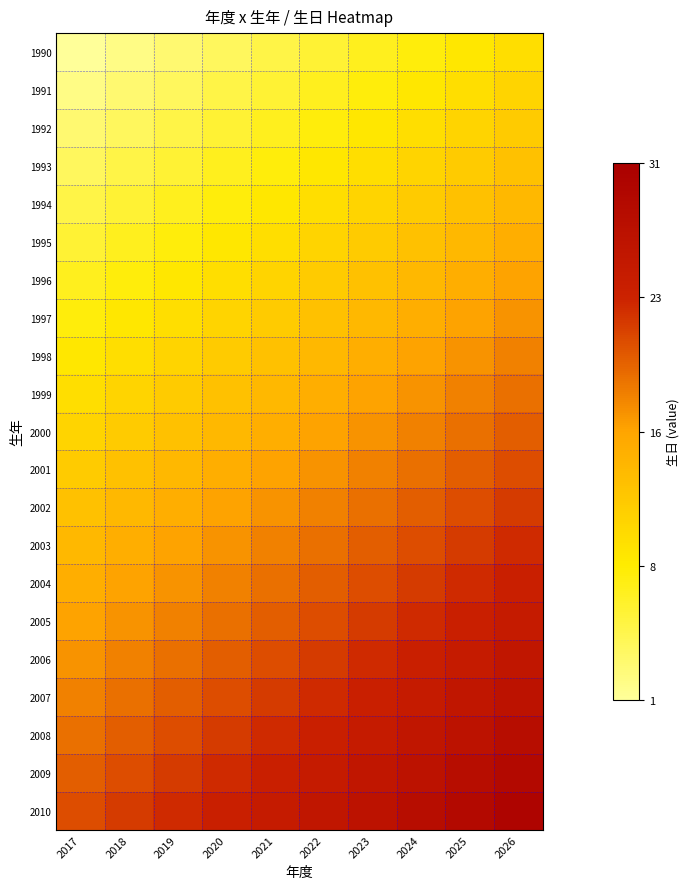

Reading left to right, what are all the values shown in this chart?

1990: 2017=0.0	2018=0.0	2019=0.1	2020=0.1	2021=0.1	2022=0.2	2023=0.2	2024=0.2	2025=0.3	2026=0.3
1991: 2017=0.0	2018=0.1	2019=0.1	2020=0.1	2021=0.2	2022=0.2	2023=0.2	2024=0.3	2025=0.3	2026=0.3
1992: 2017=0.1	2018=0.1	2019=0.1	2020=0.2	2021=0.2	2022=0.2	2023=0.3	2024=0.3	2025=0.3	2026=0.4
1993: 2017=0.1	2018=0.1	2019=0.2	2020=0.2	2021=0.2	2022=0.3	2023=0.3	2024=0.3	2025=0.4	2026=0.4
1994: 2017=0.1	2018=0.2	2019=0.2	2020=0.2	2021=0.3	2022=0.3	2023=0.3	2024=0.4	2025=0.4	2026=0.4
1995: 2017=0.2	2018=0.2	2019=0.2	2020=0.3	2021=0.3	2022=0.3	2023=0.4	2024=0.4	2025=0.4	2026=0.5
1996: 2017=0.2	2018=0.2	2019=0.3	2020=0.3	2021=0.3	2022=0.4	2023=0.4	2024=0.4	2025=0.5	2026=0.5
1997: 2017=0.2	2018=0.3	2019=0.3	2020=0.3	2021=0.4	2022=0.4	2023=0.4	2024=0.5	2025=0.5	2026=0.5
1998: 2017=0.3	2018=0.3	2019=0.3	2020=0.4	2021=0.4	2022=0.4	2023=0.5	2024=0.5	2025=0.5	2026=0.6
1999: 2017=0.3	2018=0.3	2019=0.4	2020=0.4	2021=0.4	2022=0.5	2023=0.5	2024=0.5	2025=0.6	2026=0.6
2000: 2017=0.3	2018=0.4	2019=0.4	2020=0.4	2021=0.5	2022=0.5	2023=0.5	2024=0.6	2025=0.6	2026=0.6
2001: 2017=0.4	2018=0.4	2019=0.4	2020=0.5	2021=0.5	2022=0.5	2023=0.6	2024=0.6	2025=0.6	2026=0.7
2002: 2017=0.4	2018=0.4	2019=0.5	2020=0.5	2021=0.5	2022=0.6	2023=0.6	2024=0.6	2025=0.7	2026=0.7
2003: 2017=0.4	2018=0.5	2019=0.5	2020=0.5	2021=0.6	2022=0.6	2023=0.6	2024=0.7	2025=0.7	2026=0.7
2004: 2017=0.5	2018=0.5	2019=0.5	2020=0.6	2021=0.6	2022=0.6	2023=0.7	2024=0.7	2025=0.7	2026=0.8
2005: 2017=0.5	2018=0.5	2019=0.6	2020=0.6	2021=0.6	2022=0.7	2023=0.7	2024=0.7	2025=0.8	2026=0.8
2006: 2017=0.5	2018=0.6	2019=0.6	2020=0.6	2021=0.7	2022=0.7	2023=0.7	2024=0.8	2025=0.8	2026=0.8
2007: 2017=0.6	2018=0.6	2019=0.6	2020=0.7	2021=0.7	2022=0.7	2023=0.8	2024=0.8	2025=0.8	2026=0.9
2008: 2017=0.6	2018=0.6	2019=0.7	2020=0.7	2021=0.7	2022=0.8	2023=0.8	2024=0.8	2025=0.9	2026=0.9
2009: 2017=0.6	2018=0.7	2019=0.7	2020=0.7	2021=0.8	2022=0.8	2023=0.8	2024=0.9	2025=0.9	2026=0.9
2010: 2017=0.7	2018=0.7	2019=0.7	2020=0.8	2021=0.8	2022=0.8	2023=0.9	2024=0.9	2025=0.9	2026=1.0